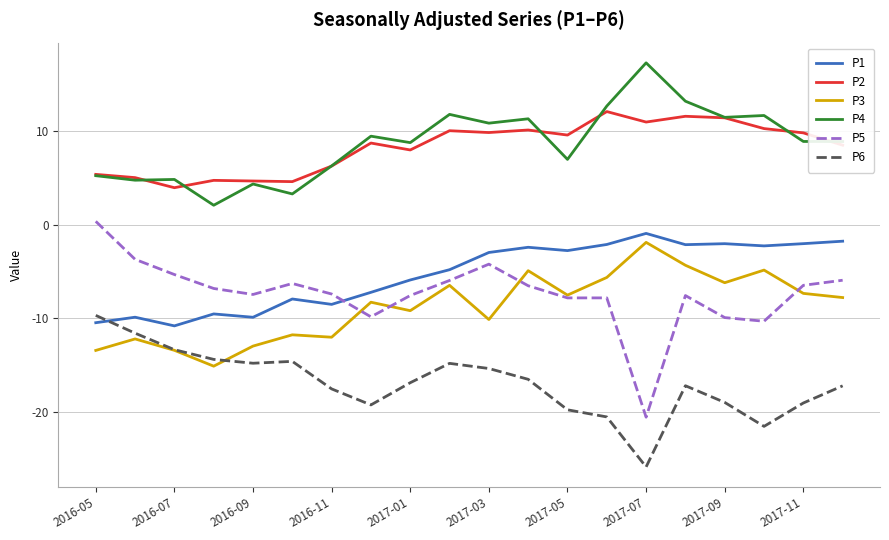

True or false: P3 and P2 cross at least once.

False